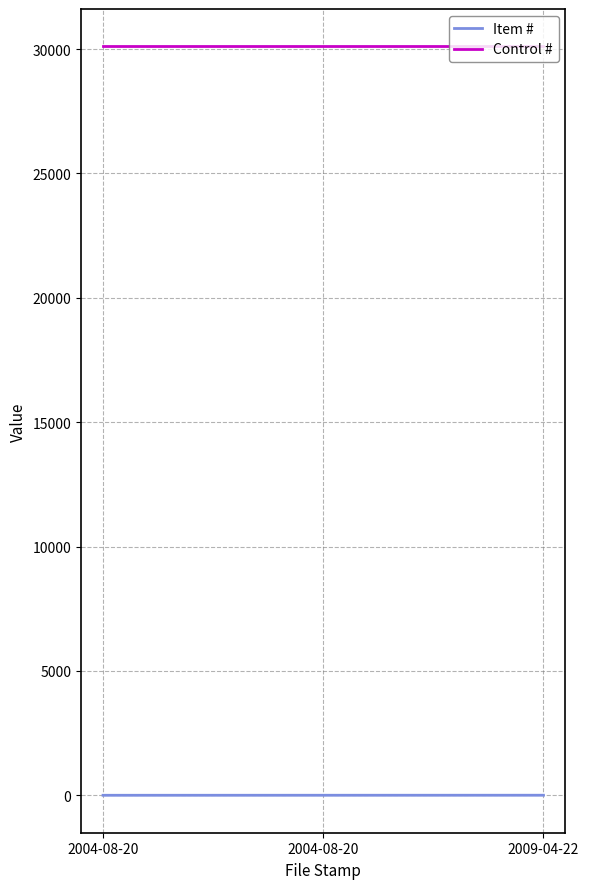

Does the chart display data point markers on the line(s)?

No